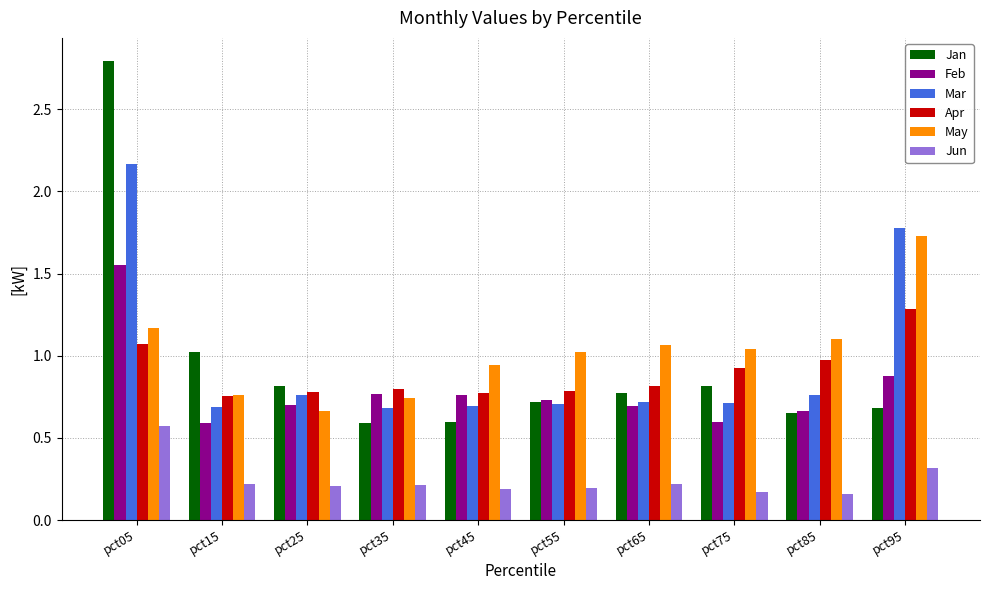

What is the sum of all May values?

10.2